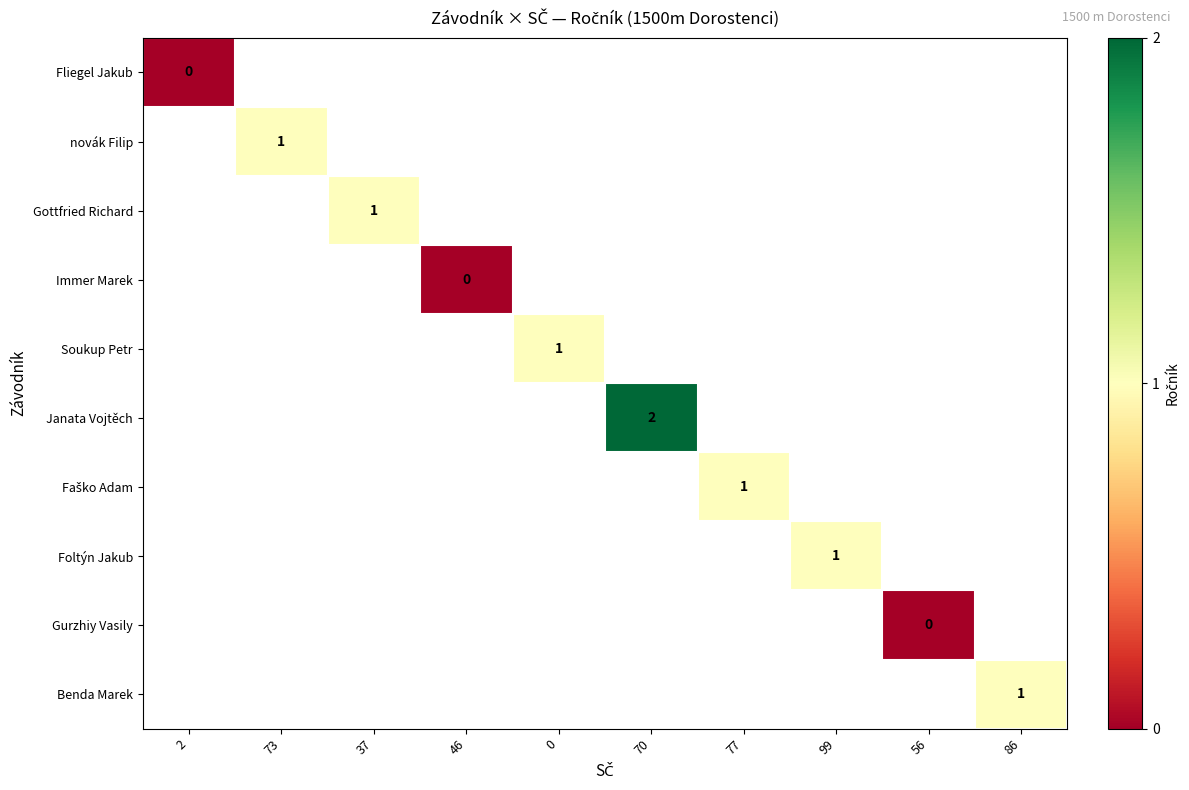

Which label corresponds to the smallest value in the chart?

2